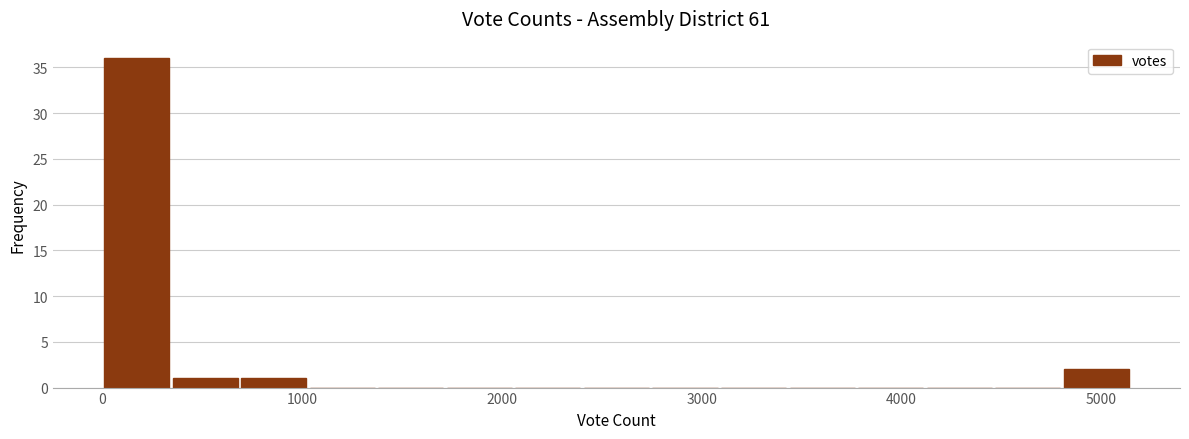

Read against the x-axis, roughly where is the centre of the tallest bar?

200